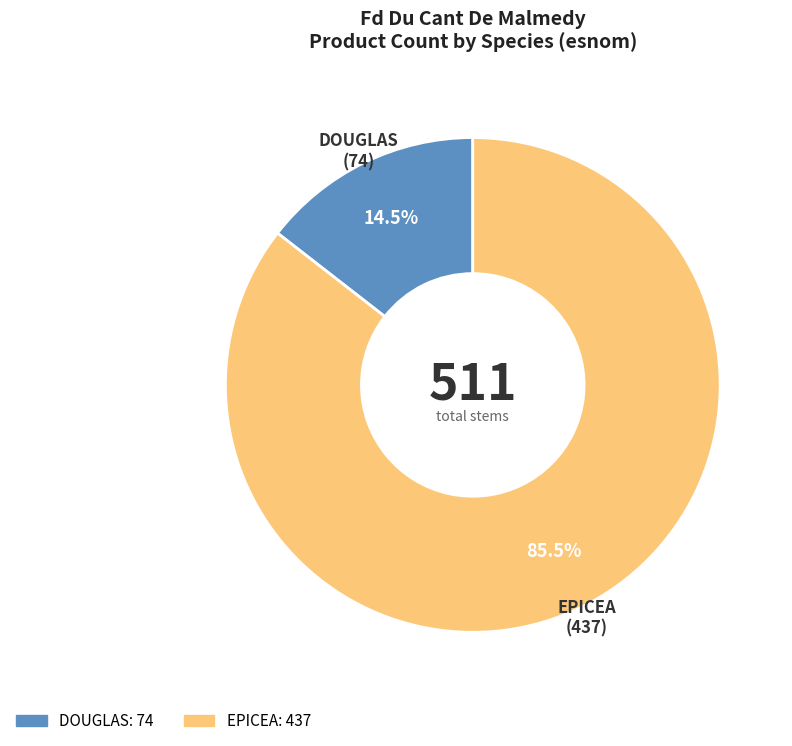

What is the ratio of the value at EPICEA to the value at DOUGLAS?

5.9